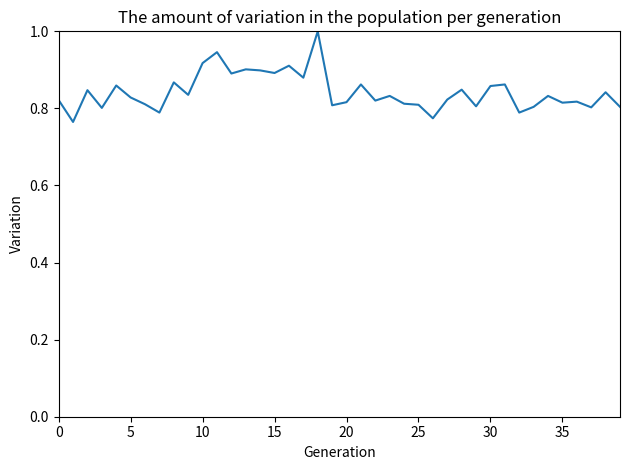

What is the greatest value displayed?

1.0